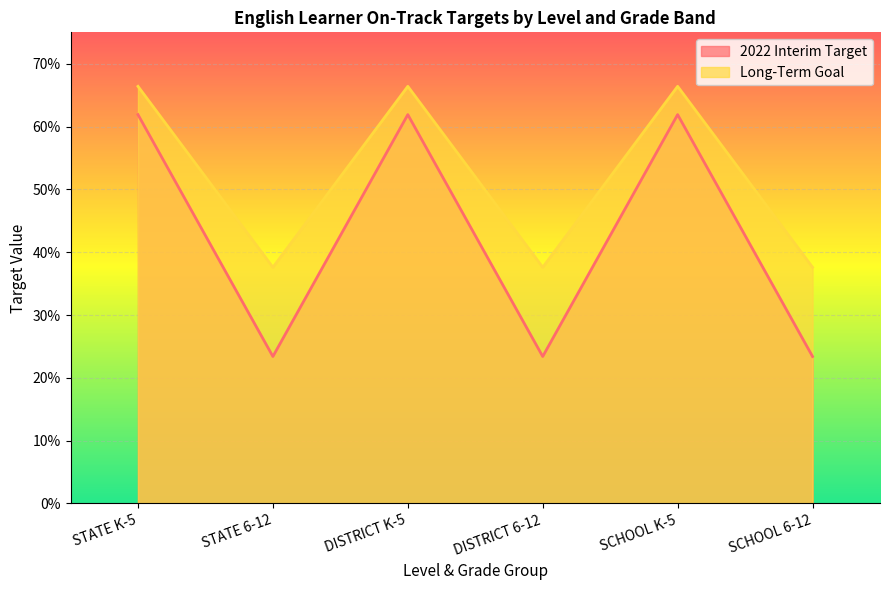

Rank the categories by Long-Term Goal value from lowest to highest.

STATE 6-12, DISTRICT 6-12, SCHOOL 6-12, STATE K-5, DISTRICT K-5, SCHOOL K-5